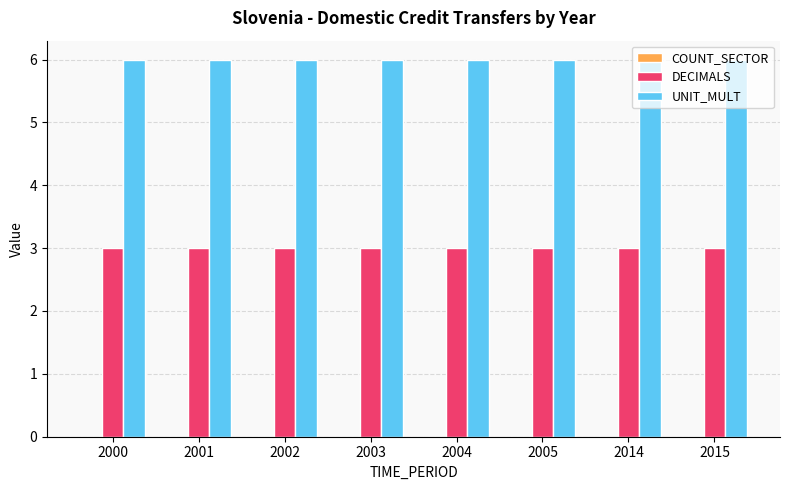

How many groups of bars are there?

8